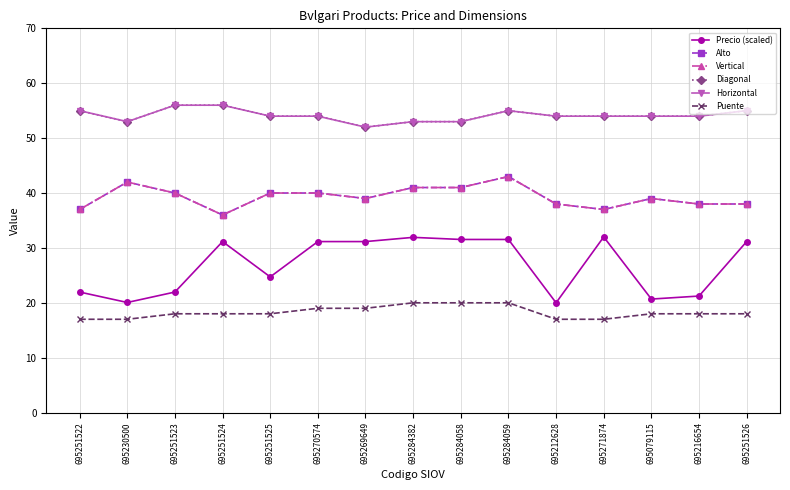

Reading left to right, what are all the values shown in this chart?

Precio (scaled): 22.0	20.1	22.0	31.2	24.7	31.2	31.2	31.9	31.5	31.5	20.0	32.0	20.7	21.2	31.2
Alto: 37.0	42.0	40.0	36.0	40.0	40.0	39.0	41.0	41.0	43.0	38.0	37.0	39.0	38.0	38.0
Vertical: 37.0	42.0	40.0	36.0	40.0	40.0	39.0	41.0	41.0	43.0	38.0	37.0	39.0	38.0	38.0
Diagonal: 55.0	53.0	56.0	56.0	54.0	54.0	52.0	53.0	53.0	55.0	54.0	54.0	54.0	54.0	55.0
Horizontal: 55.0	53.0	56.0	56.0	54.0	54.0	52.0	53.0	53.0	55.0	54.0	54.0	54.0	54.0	55.0
Puente: 17.0	17.0	18.0	18.0	18.0	19.0	19.0	20.0	20.0	20.0	17.0	17.0	18.0	18.0	18.0